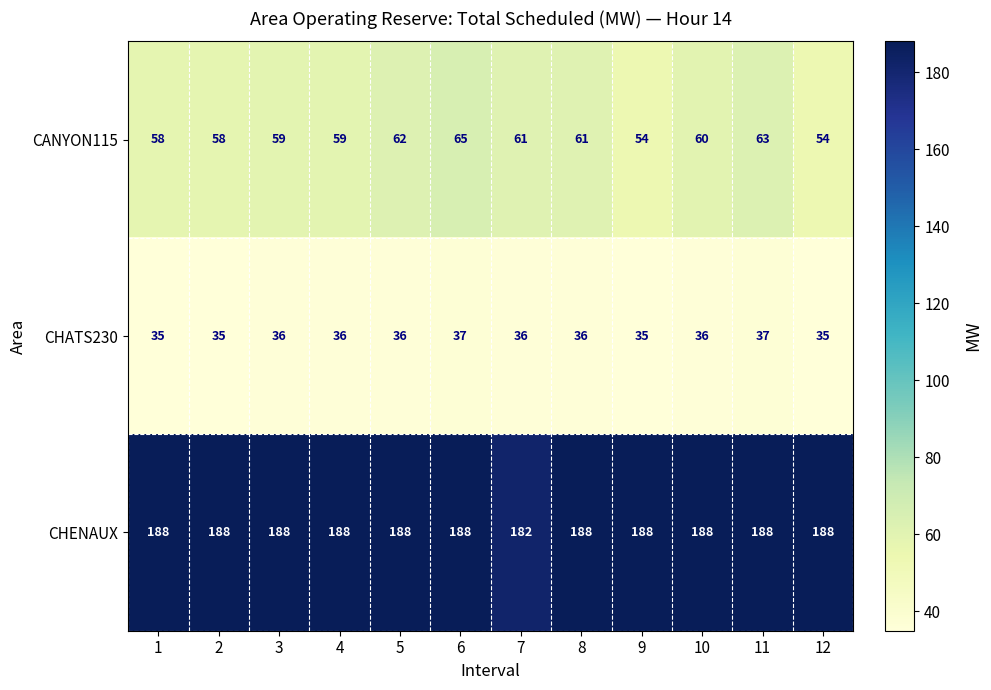

What is the sum of the CANYON115 values at 1 and 12?

112